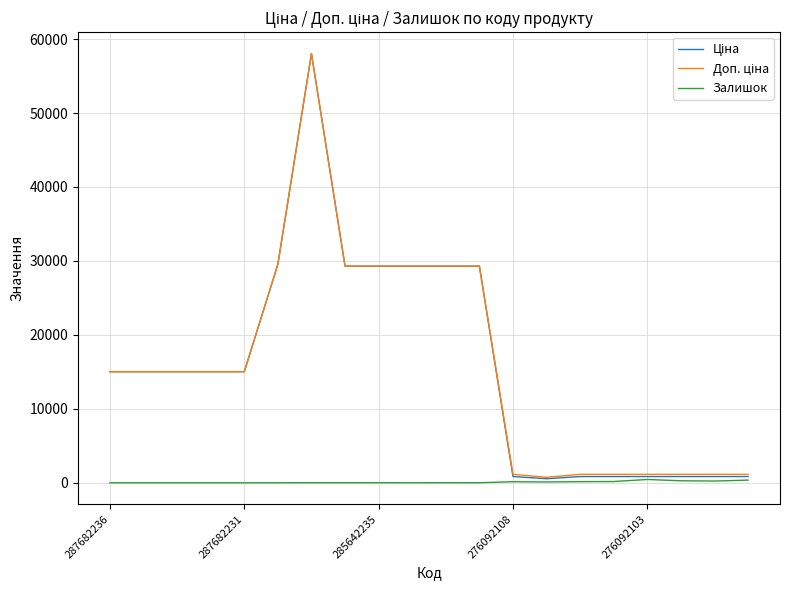

Is this an area chart (filled region under the line)?

No